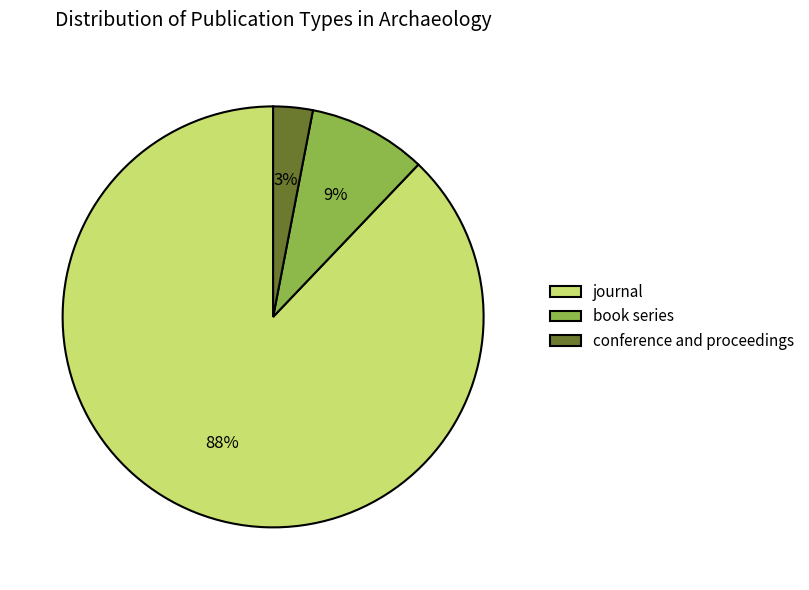

Is the sum of book series and conference and proceedings greater than half?

No